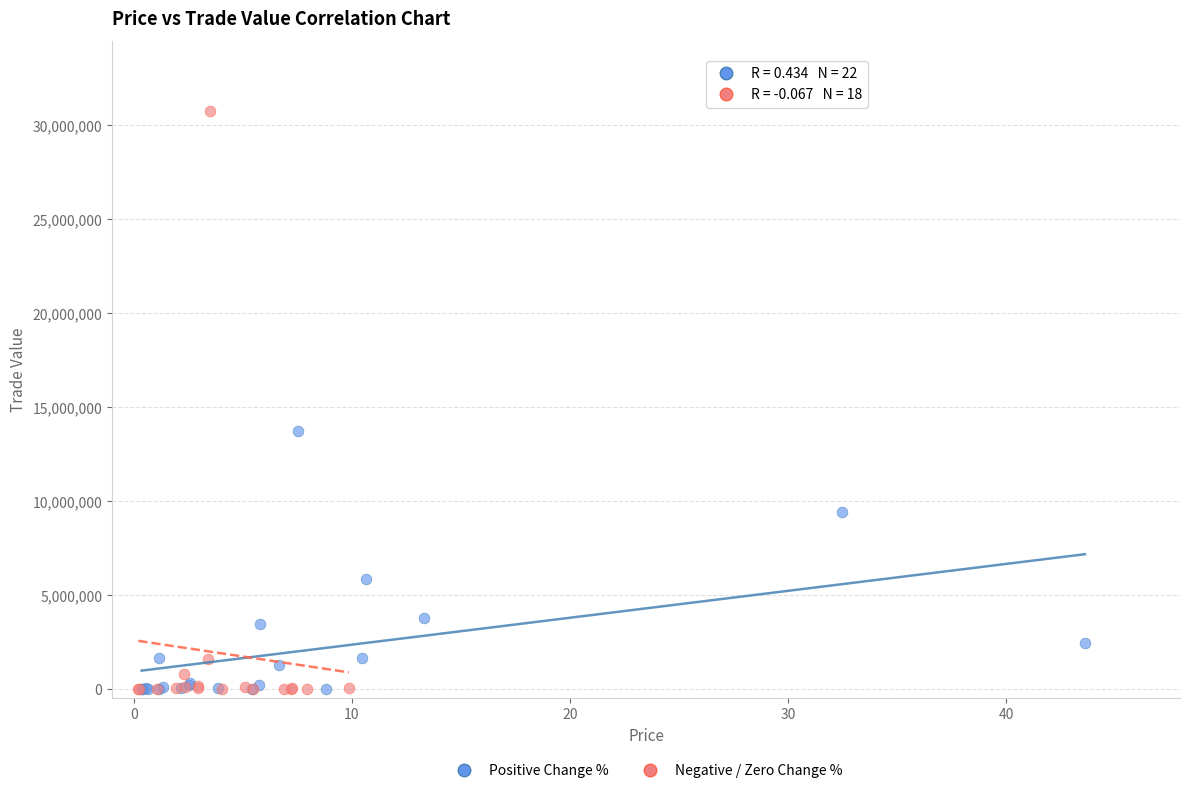

Which series has the largest Y range (max minus min)?

Negative / Zero Change %